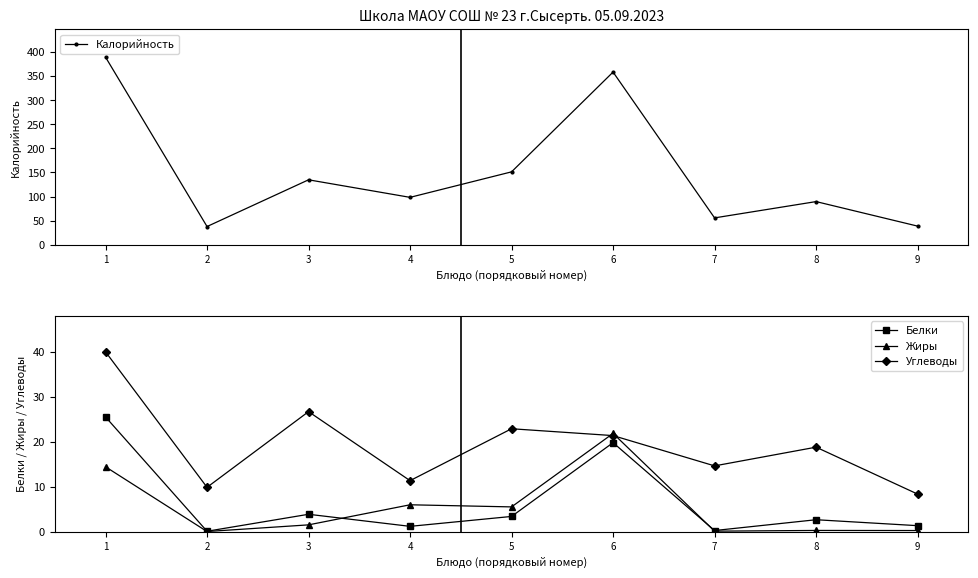

What is the value of the Жиры point at the 8th from the left?

0.3